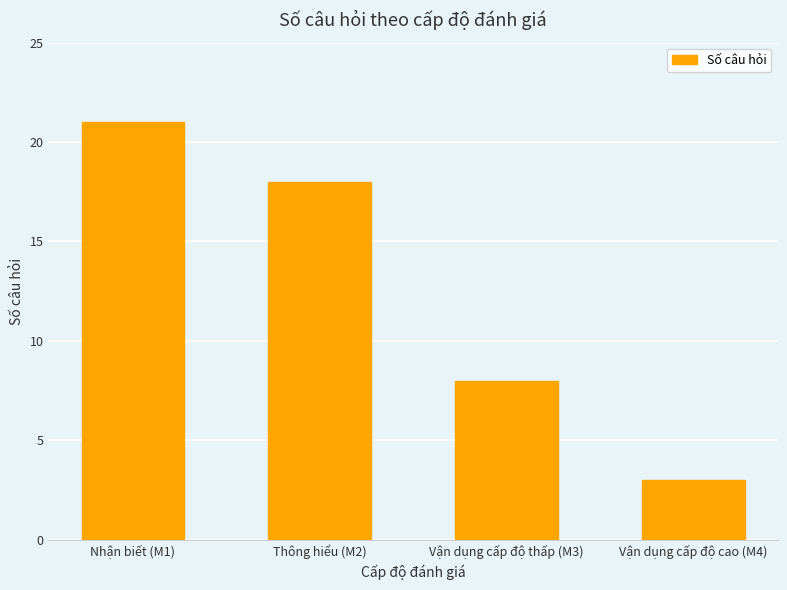

How many categories are shown in the chart?

4